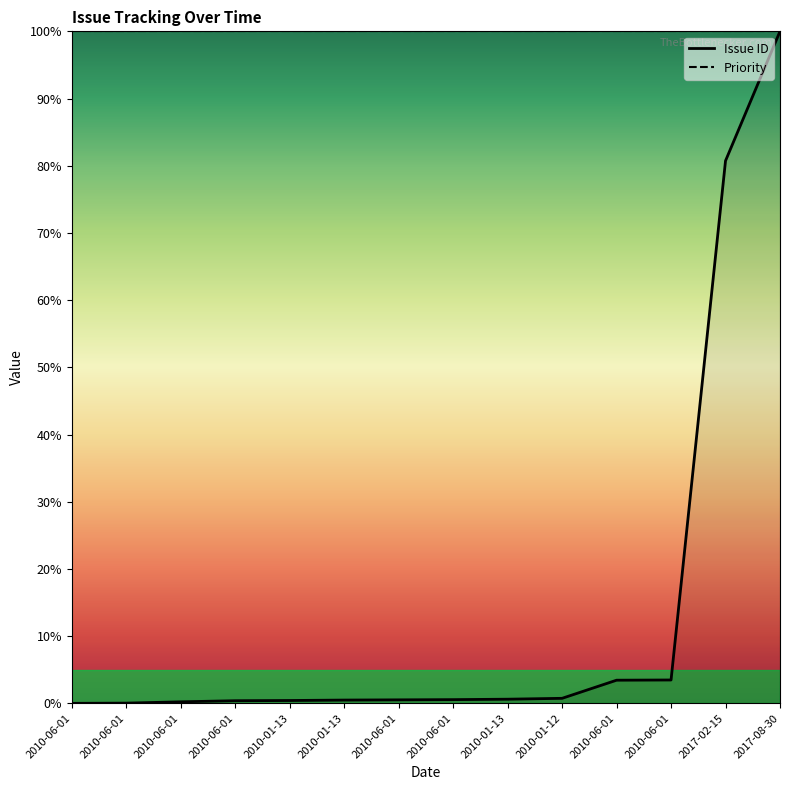

How many series are shown in this chart?

2